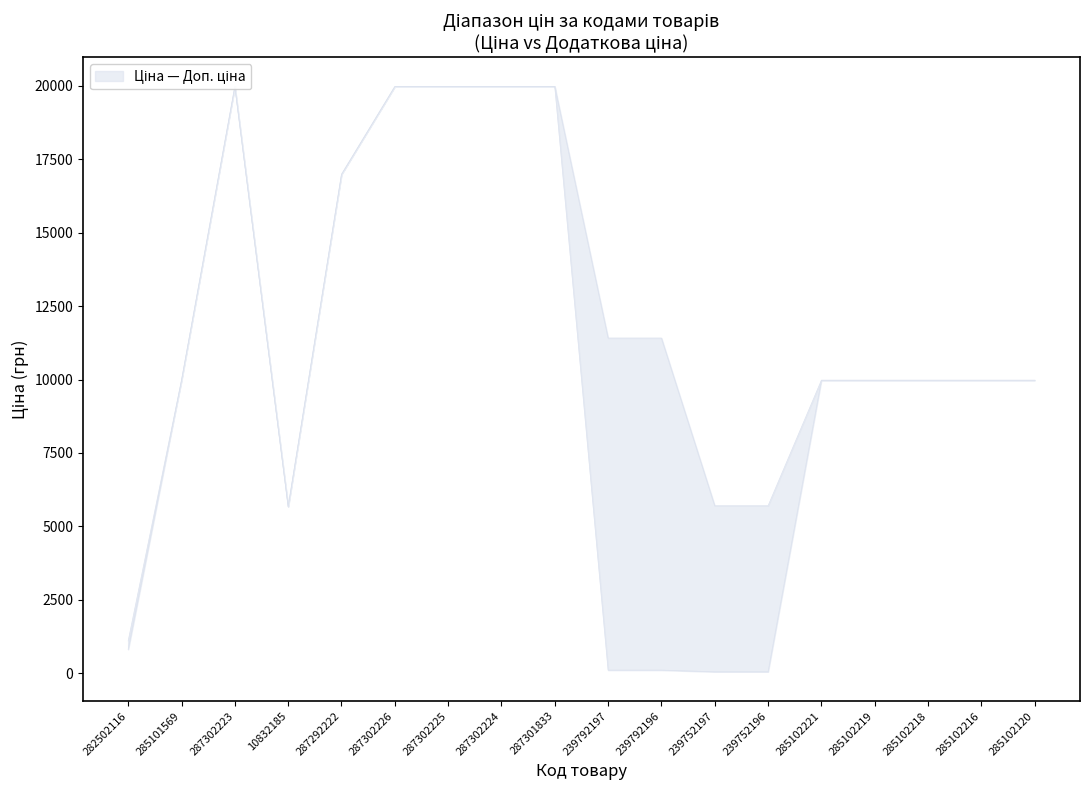

Reading left to right, what are all the values shown in this chart?

Ціна: 818.5	9975.0	19964.2	5673.8	16976.3	19964.2	19964.2	19964.2	19964.2	114.1	114.1	57.0	57.0	9975.0	9975.0	9975.0	9975.0	9975.0
Доп. ціна: 1109.2	9975.0	19964.2	5673.8	16976.3	19964.2	19964.2	19964.2	19964.2	11410.0	11410.0	5705.0	5705.0	9975.0	9975.0	9975.0	9975.0	9975.0